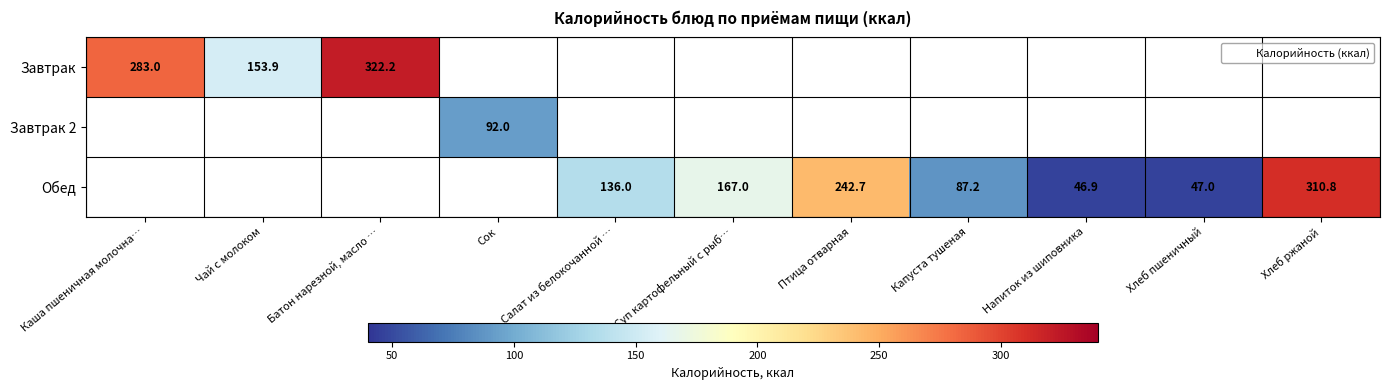

The value of Завтрак at Батон нарезной, масло … is 322.2. True or false?

True